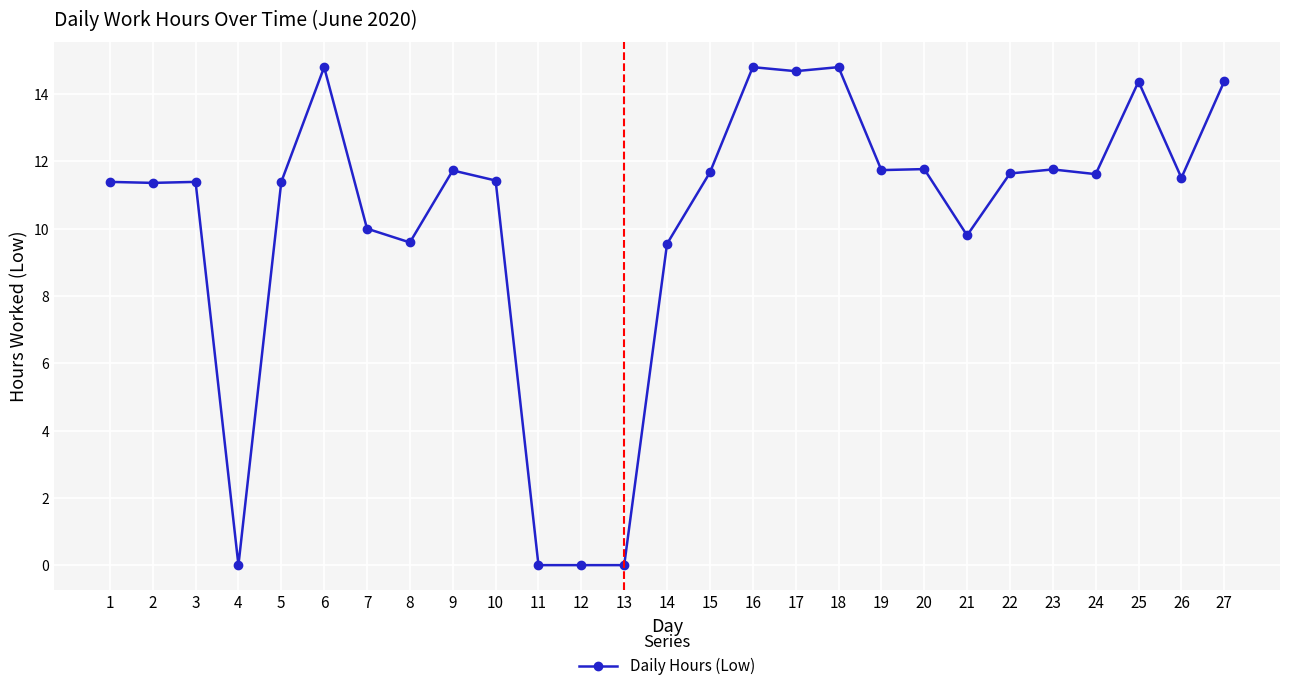

Where does the data first go above 11?

1